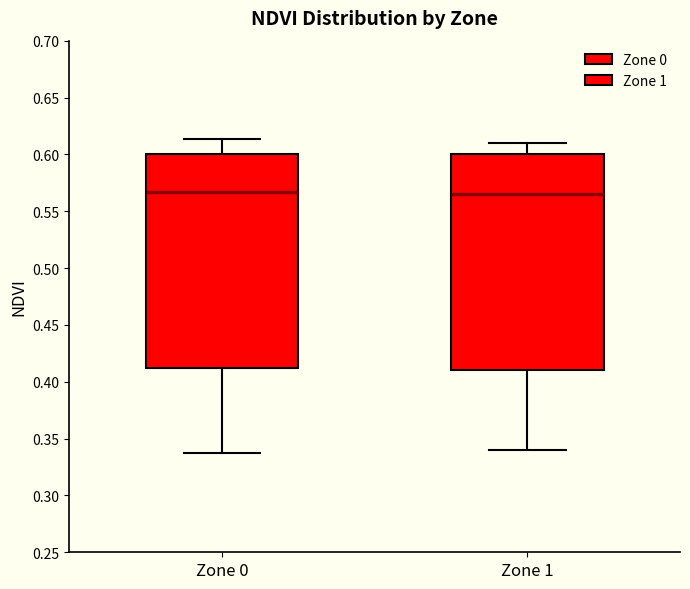

Reading left to right, read every box against the y-axis: the position of its median line, the range the box covers, and the ends of its whiskers. The values are not printed on the chart, so give them approximately, as read against the axis.

Zone 0: median 0.565, box 0.410 to 0.600, whiskers 0.335 to 0.615
Zone 1: median 0.565, box 0.410 to 0.600, whiskers 0.340 to 0.610